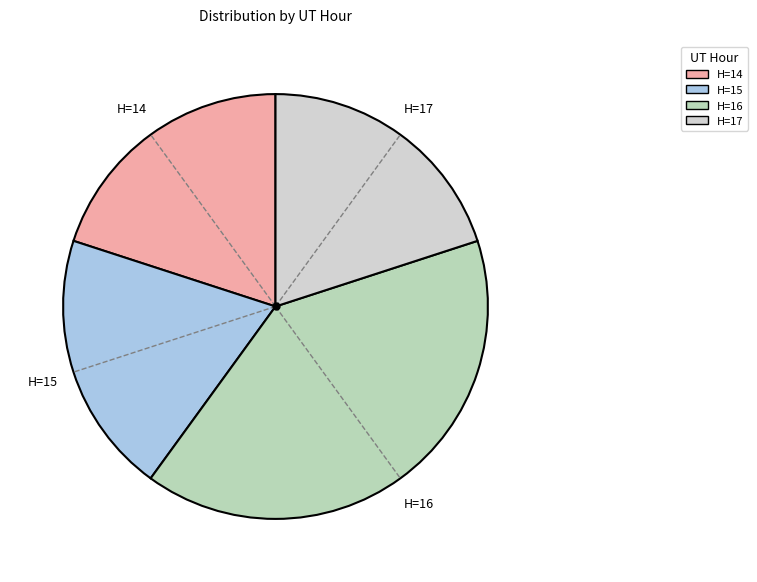

Combined, do H=16 and H=14 account for over 50%?

Yes